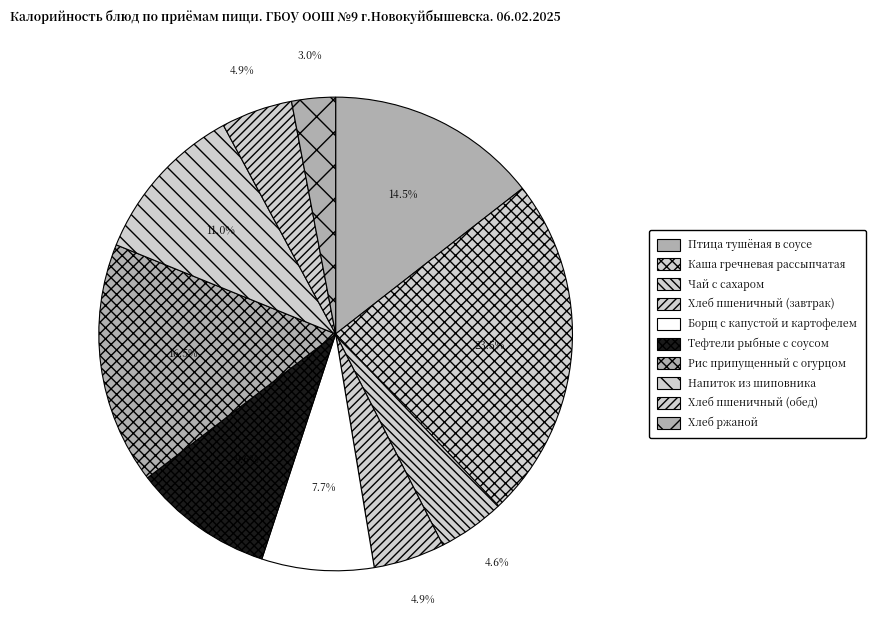

Count the number of slices in the pie.

10